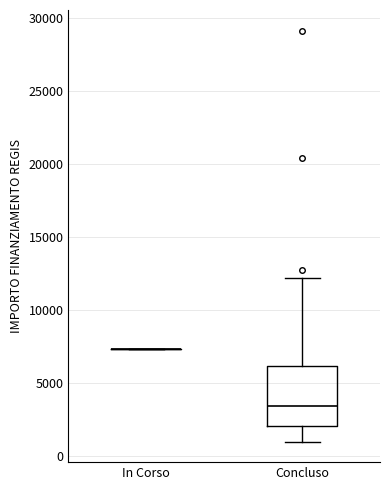

Which box is the tallest, from its lower edge to its upper edge?

Concluso